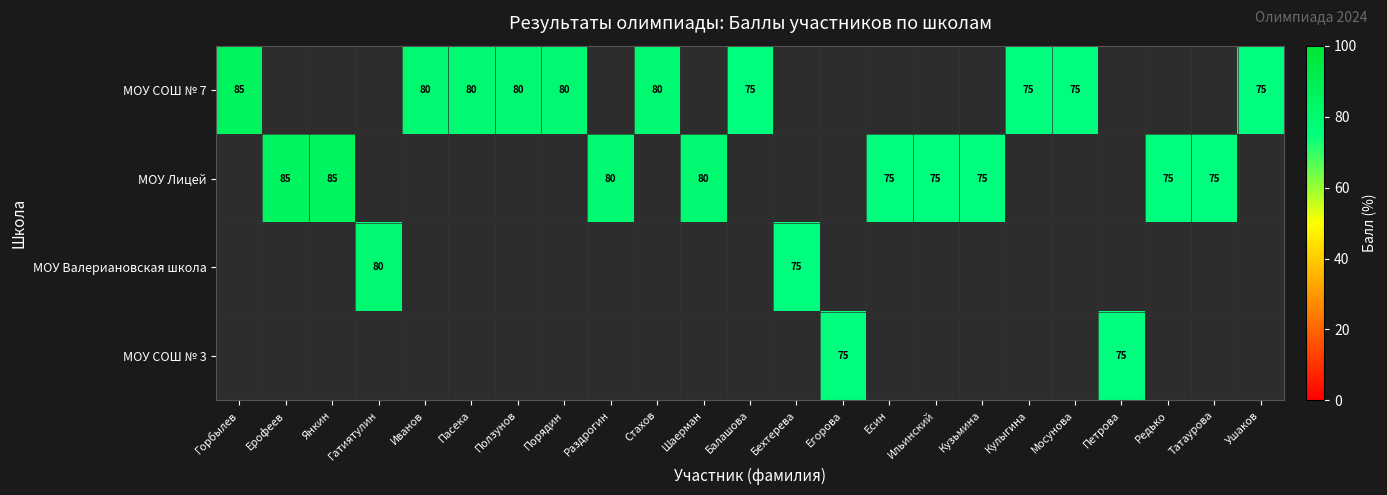

What value does the МОУ СОШ № 7 series have at Балашова?

75.0